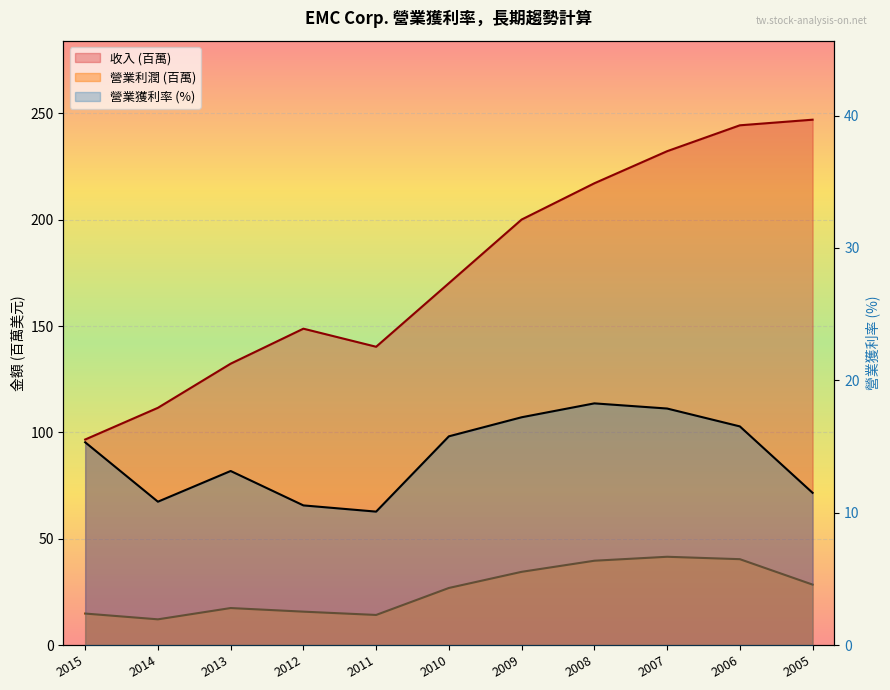

What is the difference between the second highest and minimum values?

7.8